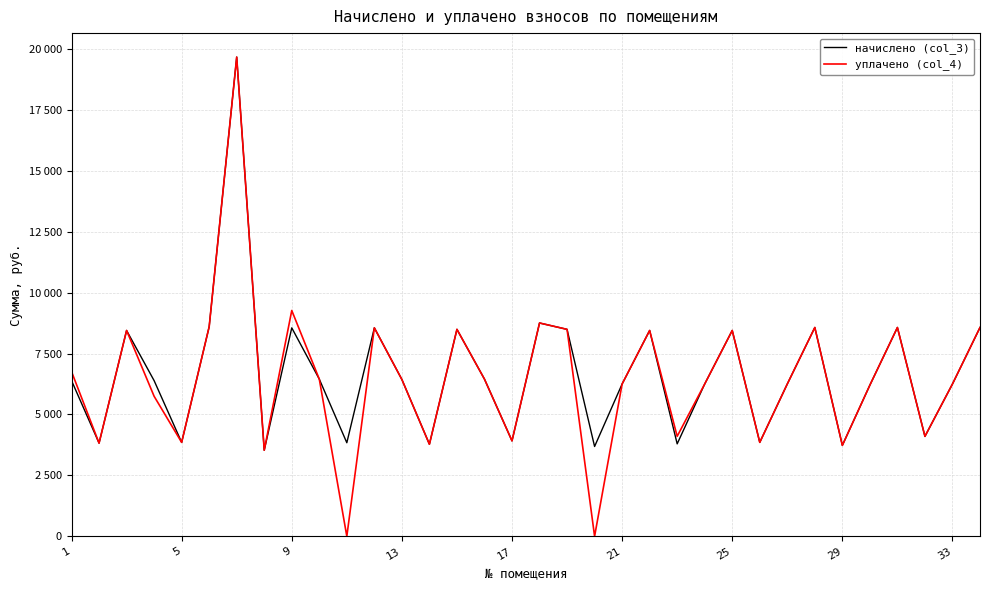

What is the difference between the second highest and second lowest values in the начислено (col_3) series?

5068.8